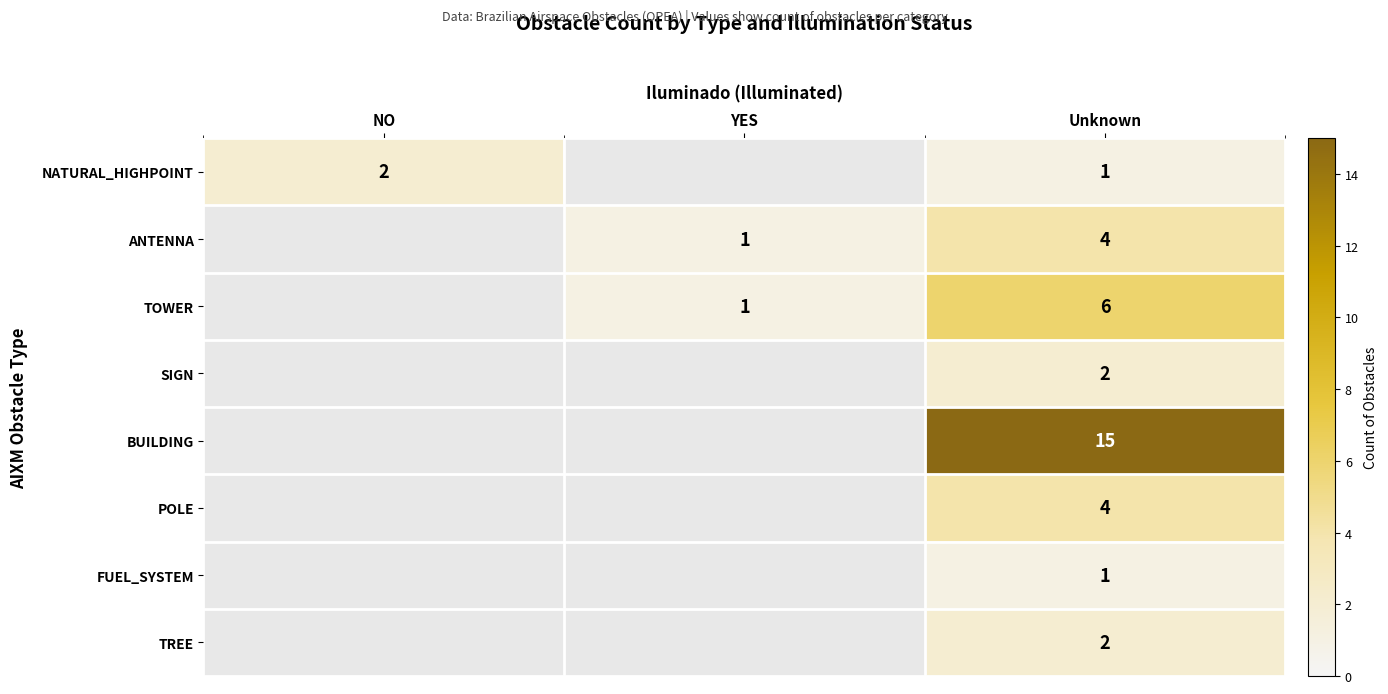

What is the spread (max minus min) of values at Unknown?

14